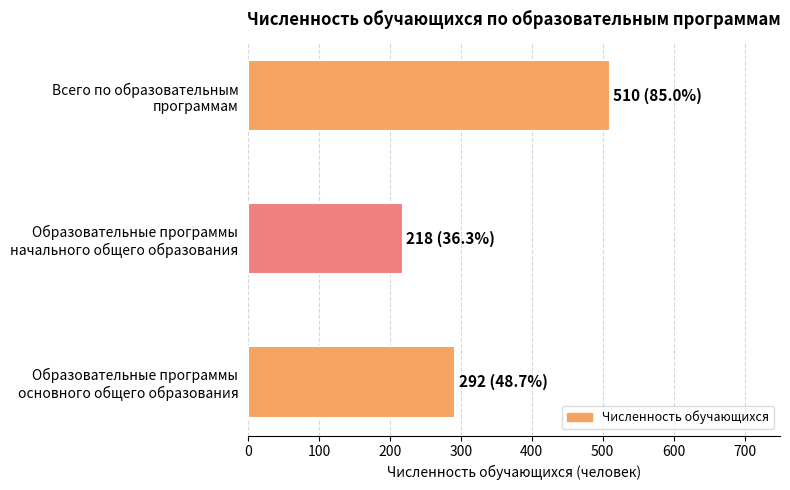

Rank the categories by value from highest to lowest.

Всего по образовательным
программам, Образовательные программы
основного общего образования, Образовательные программы
начального общего образования